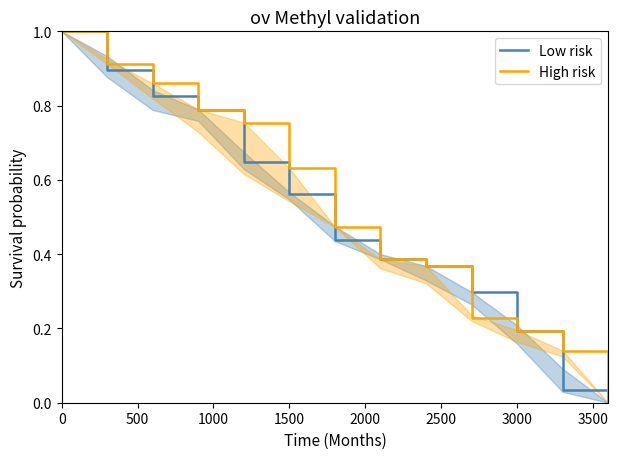

How many lines are shown in the chart?

2